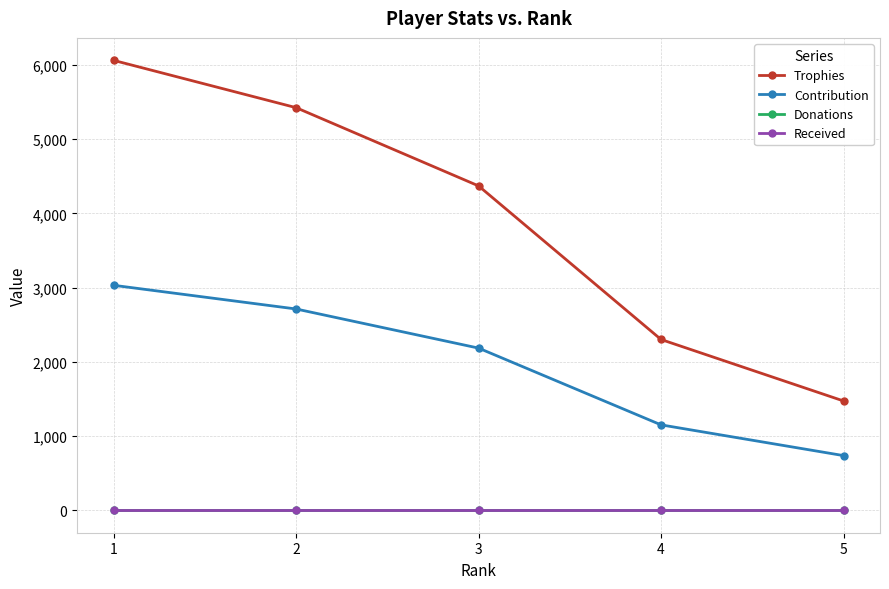

Read the Trophies value at 3, to the nearest 50.

4350